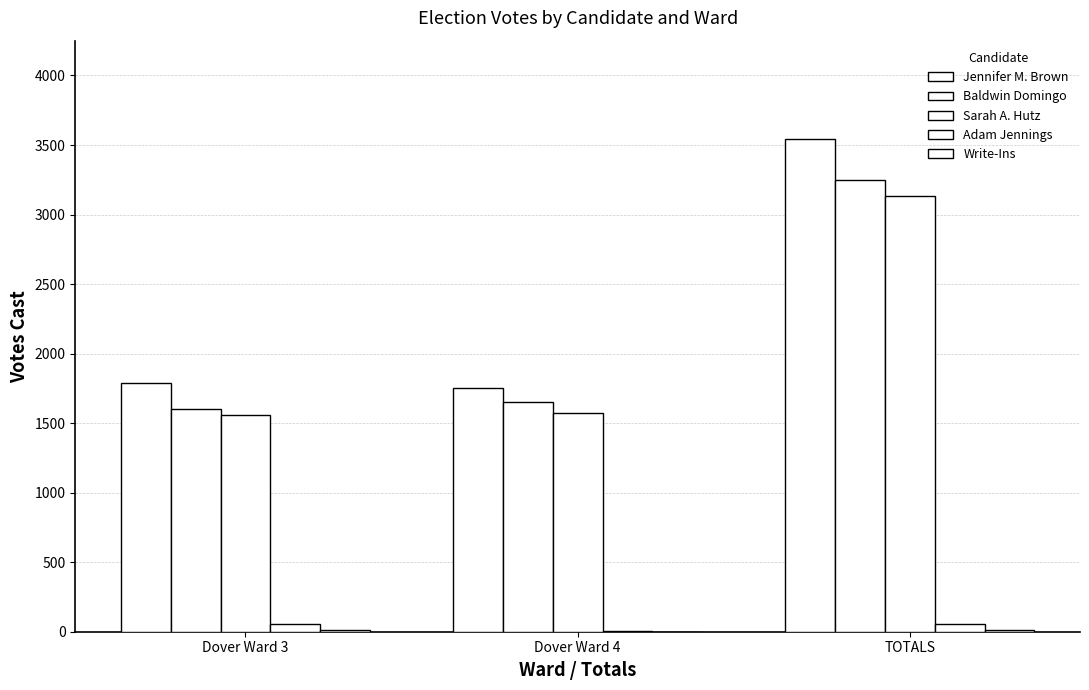

What position from the left is Dover Ward 4?

2